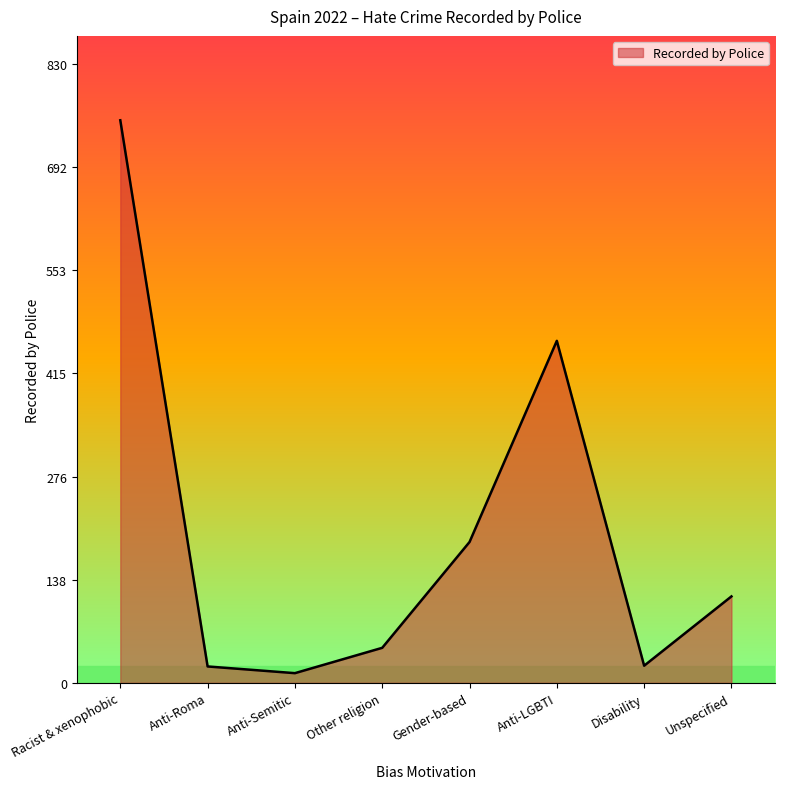

Count the number of categories in the chart.

8